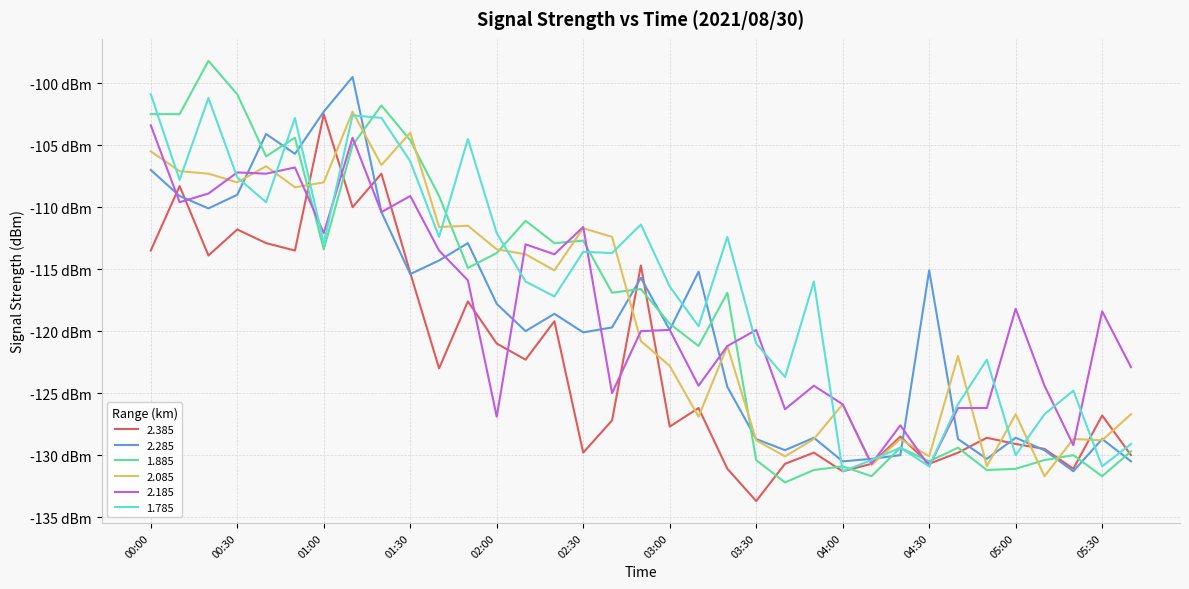

Does the chart display data point markers on the line(s)?

No